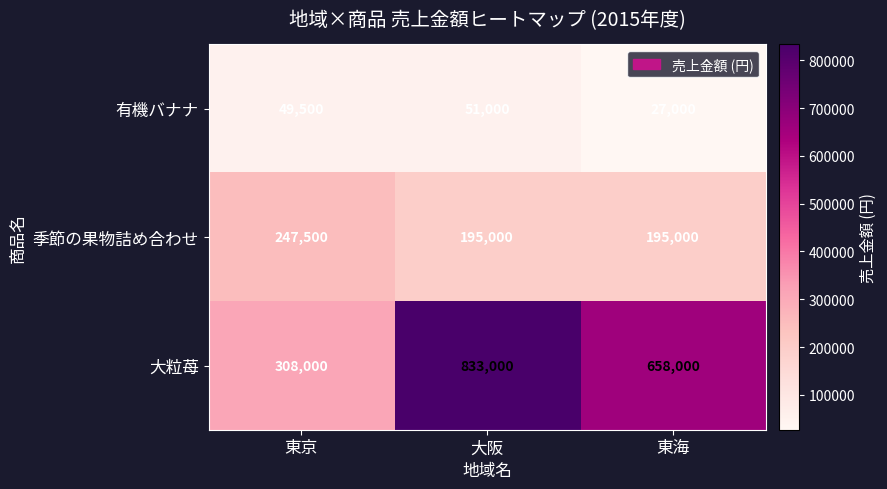

At which category is the sum across all series the highest?

大阪